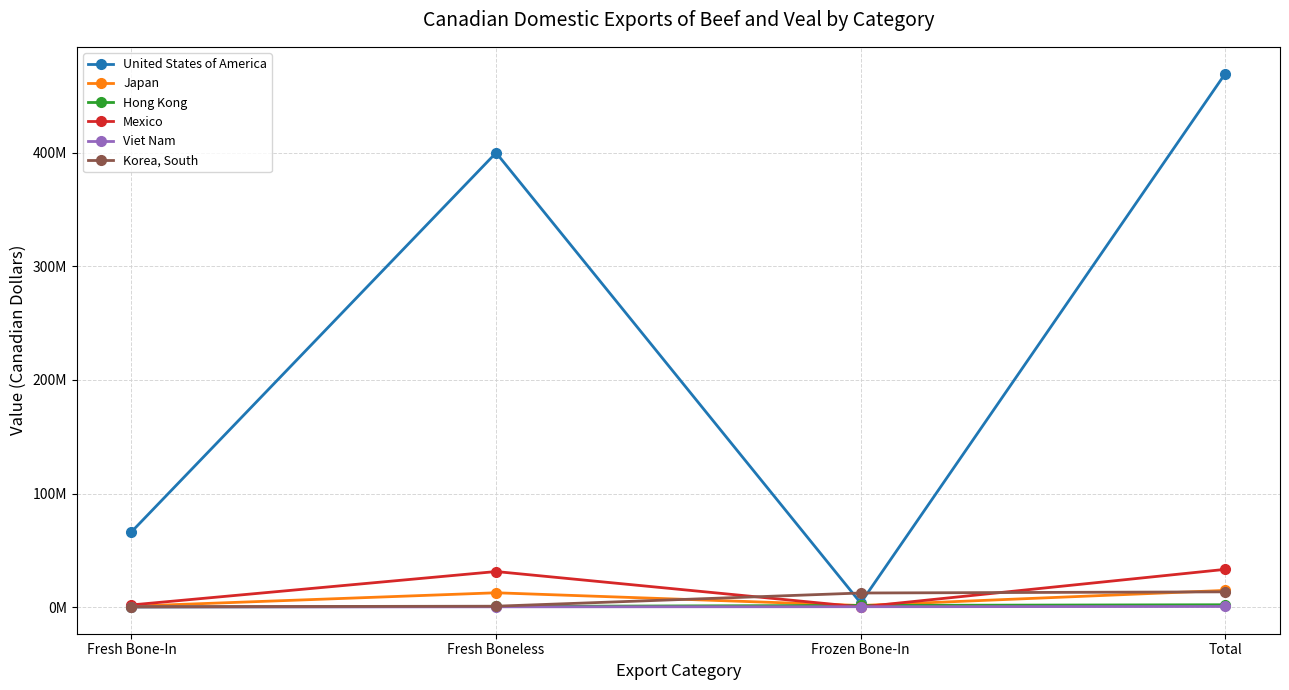

True or false: Viet Nam has more than 1 interior local peaks.

False